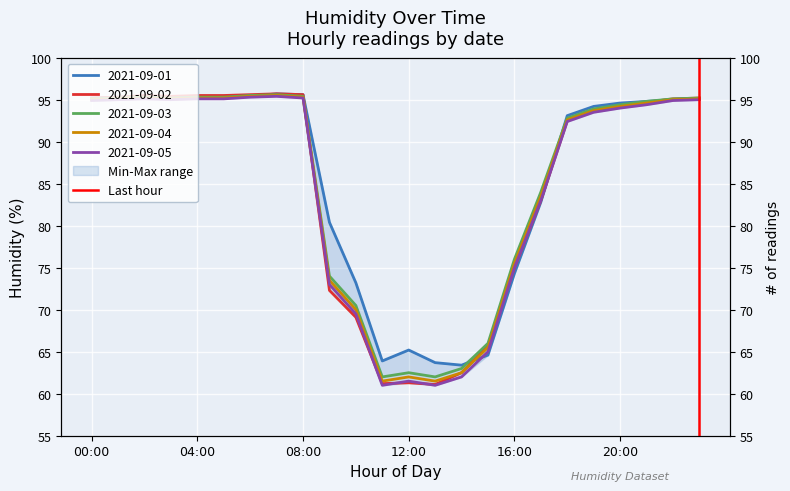

What is the difference between the values at 04:00 and 00:00?

1